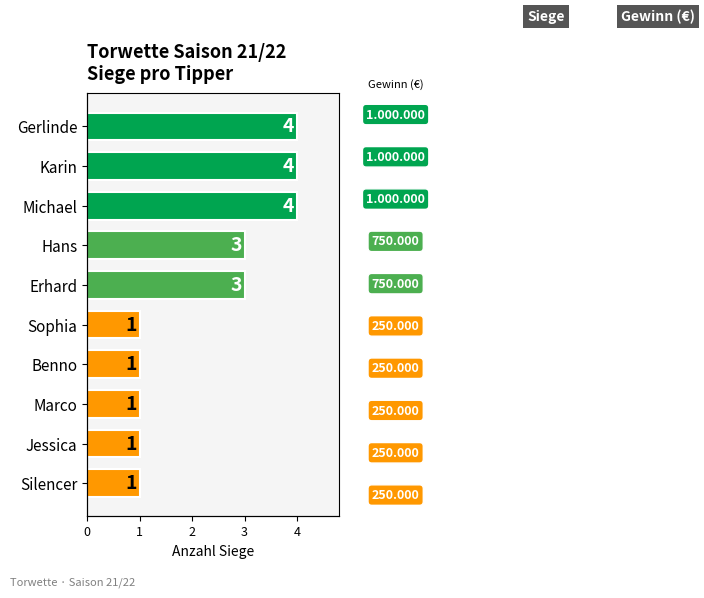

Rank the categories by value from lowest to highest.

Sophia, Benno, Marco, Jessica, Silencer, Hans, Erhard, Gerlinde, Karin, Michael